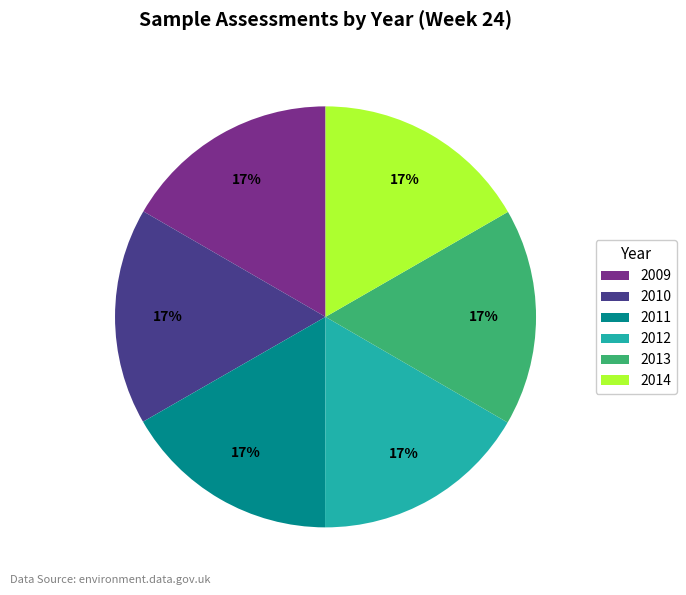

Approximately how many times larger is the value at 2013 compared to 2012?

1.0